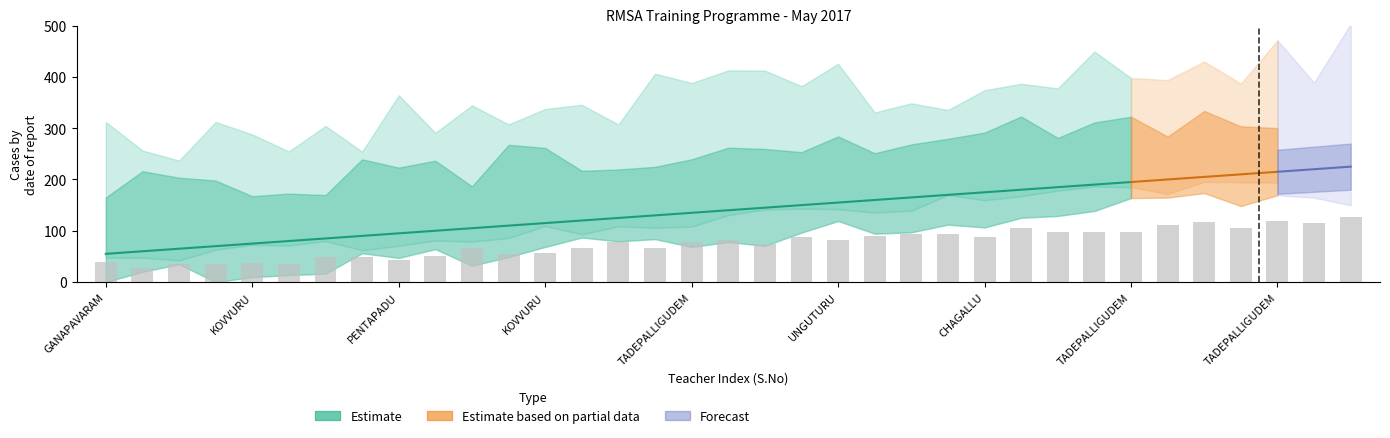

Approximately how many times larger is the value at TADEPALLIGUDEM compared to TADEPALLIGUDEM?

0.8